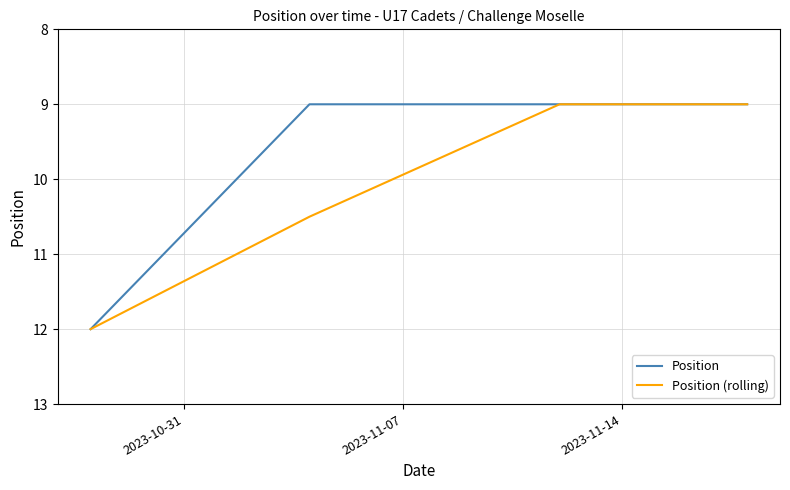

Which series has the largest total across all categories?

Position (rolling)